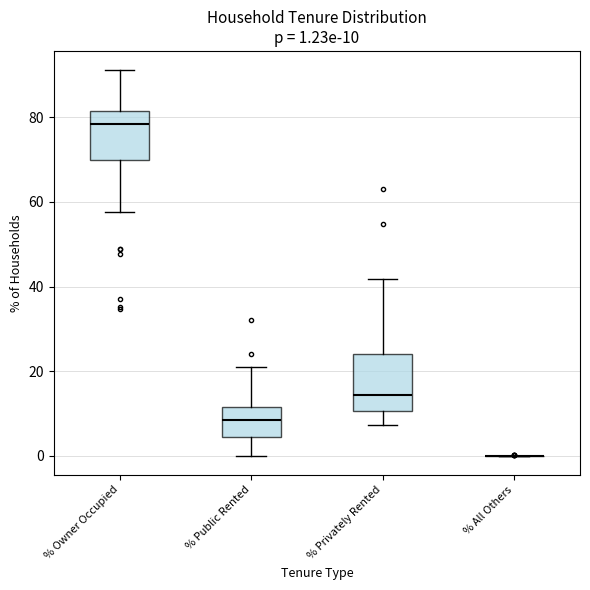

Comparing the boxes themselves (not the whiskers), which one is the tallest?

% Privately Rented